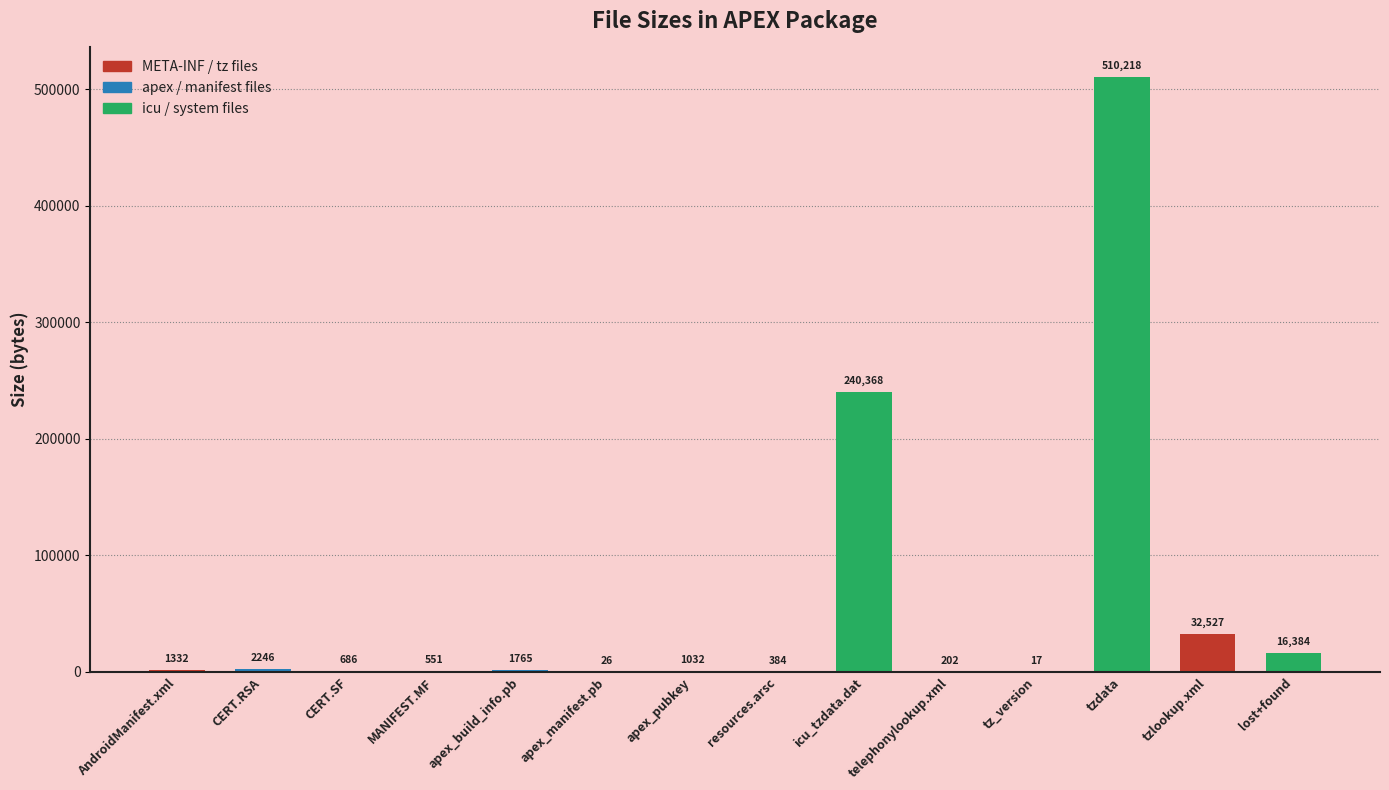

What is the sum of all values?

807738